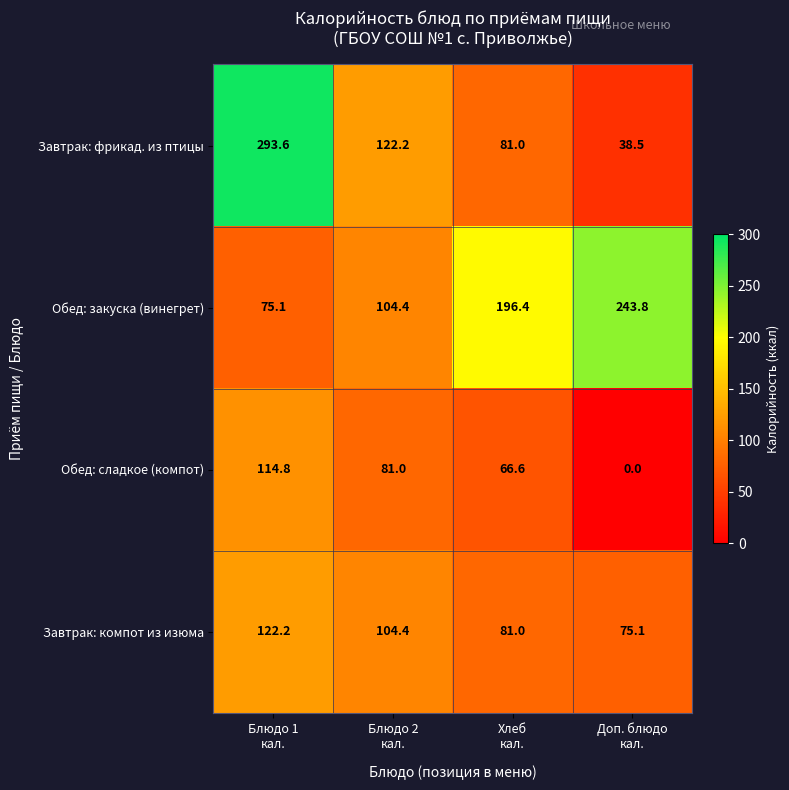

Which series has the largest range (max minus min)?

Завтрак: фрикад. из птицы